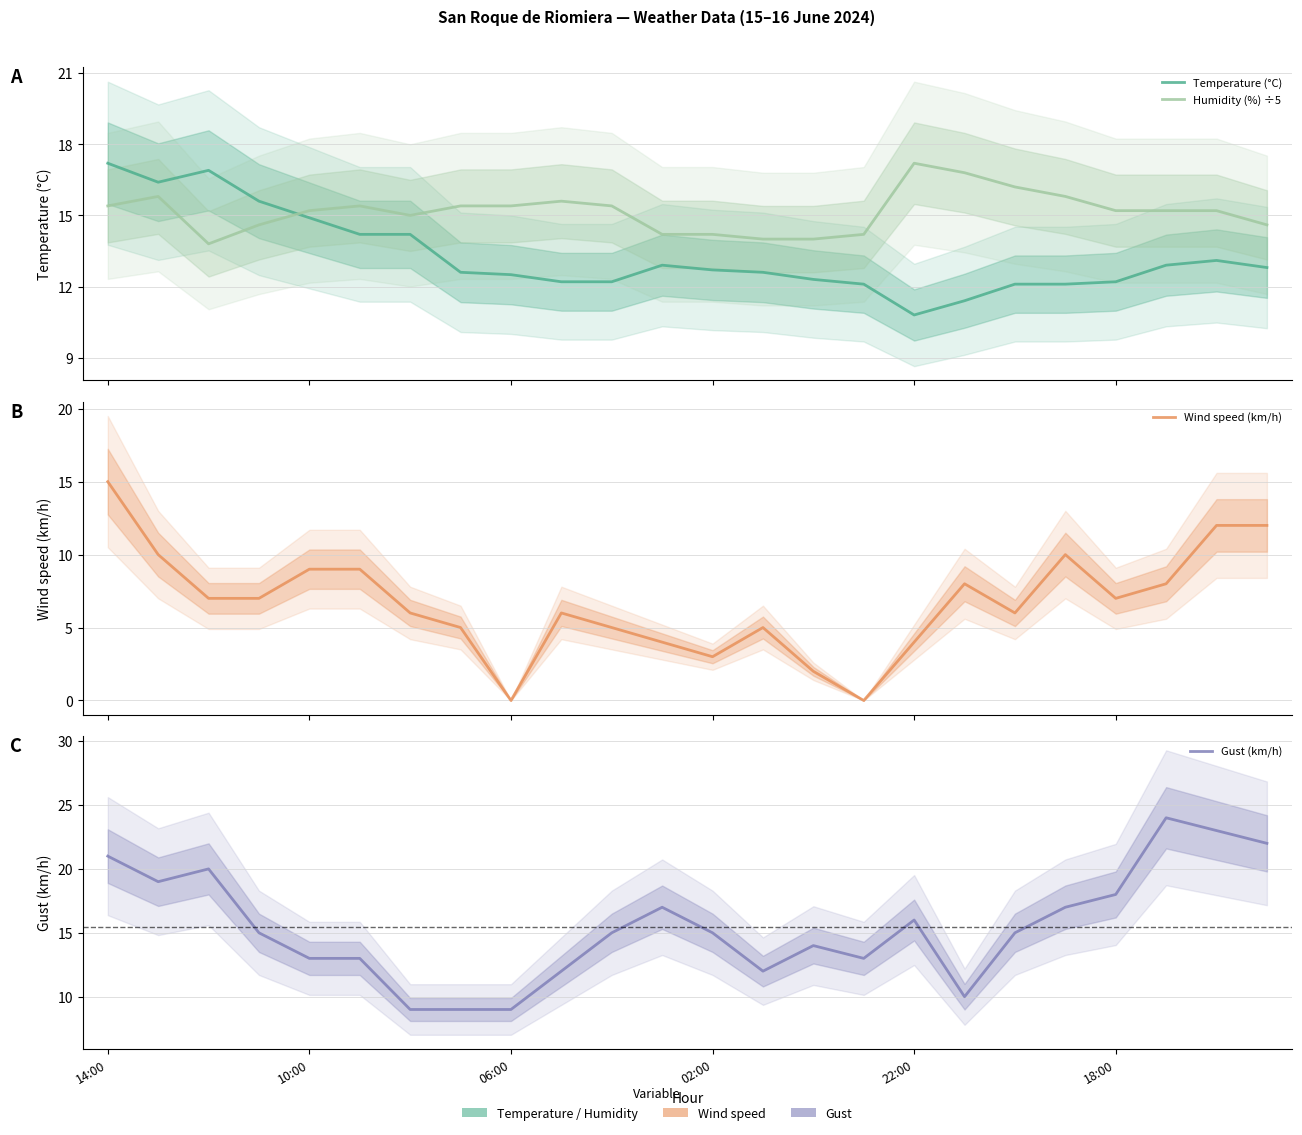

True or false: Wind speed (km/h) and Humidity (%) ÷5 cross at least once.

False